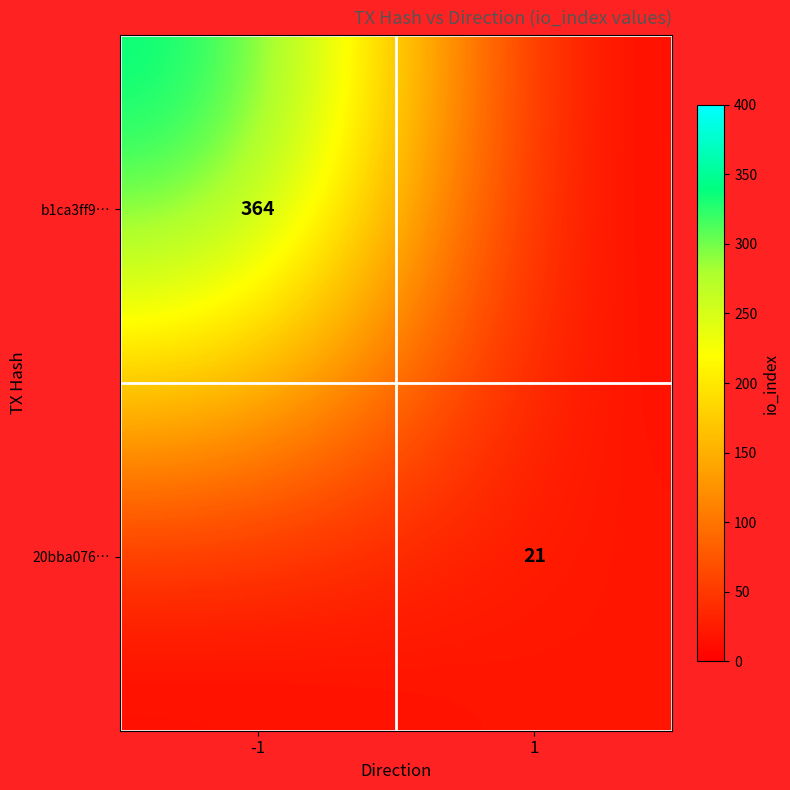

The value of 20bba076… at 1 is 10. True or false?

False